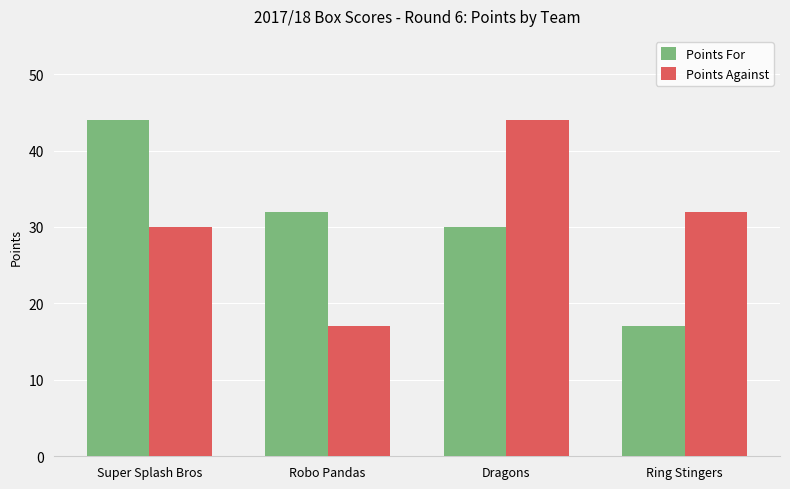

Is the value of Points Against at Dragons greater than the value of Points For at Ring Stingers?

Yes